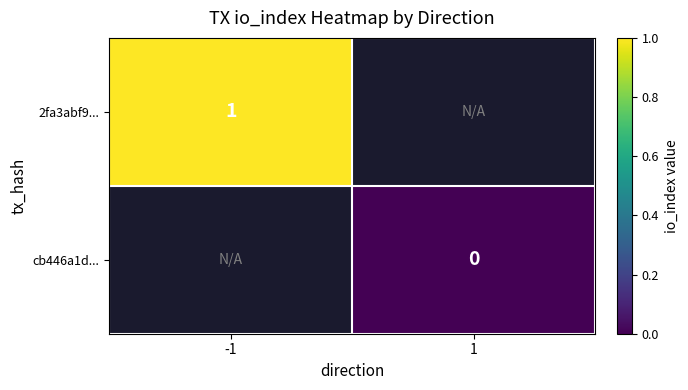

True or false: 2fa3abf9... has a value of 0 at -1.

False